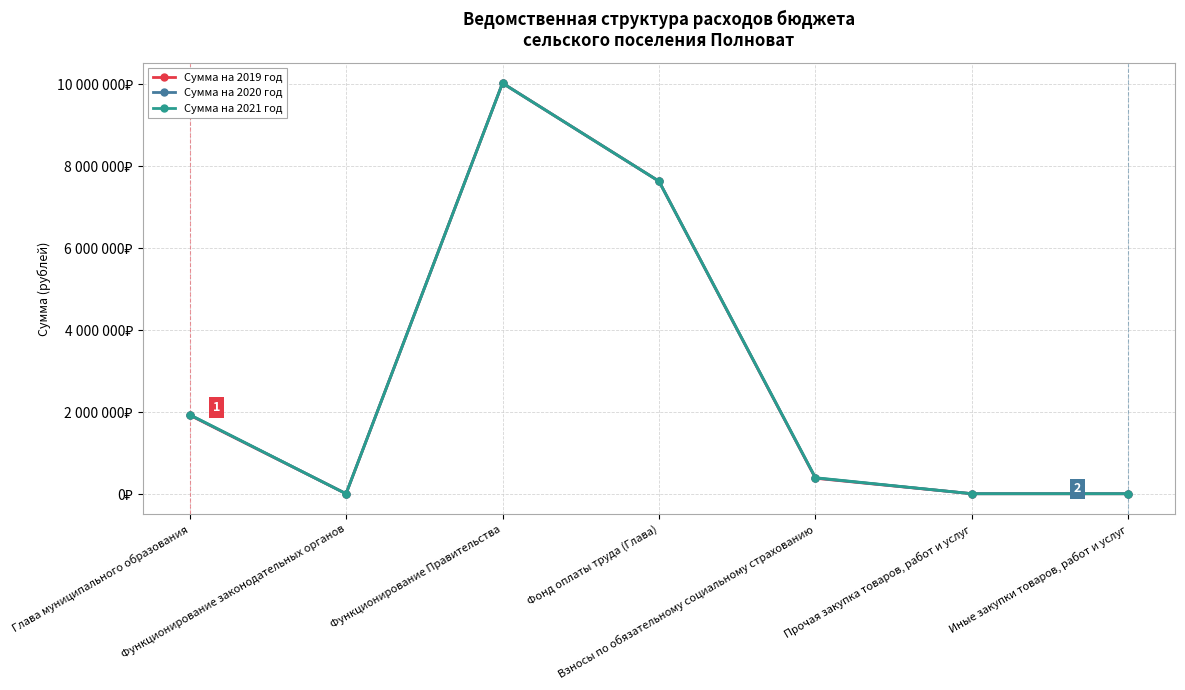

Does the chart have visible grid lines?

Yes